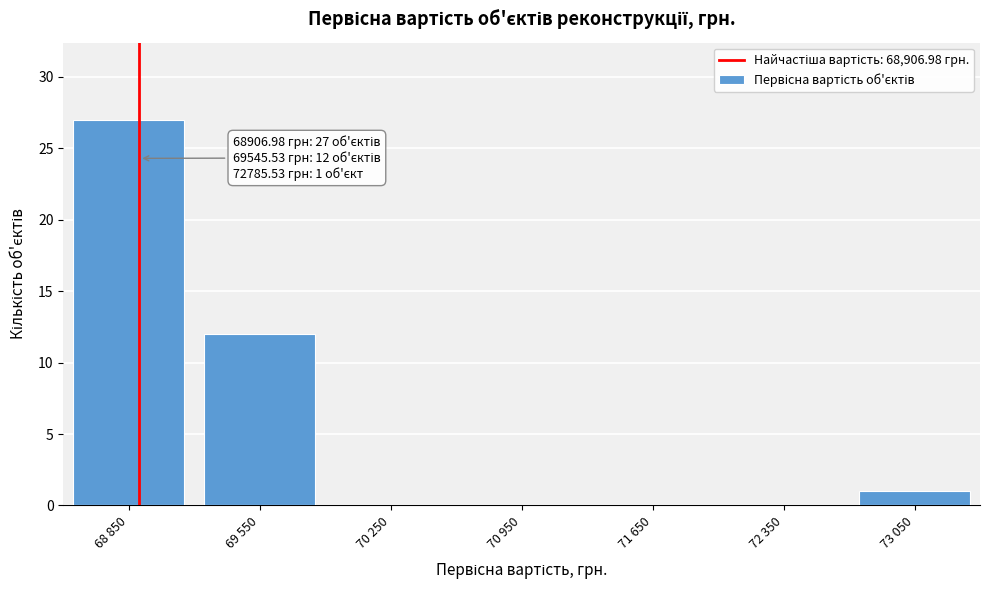

Reading left to right, list all the values displayed in this chart.

68 850=27	69 550=12	70 250=0	70 950=0	71 650=0	72 350=0	73 050=1